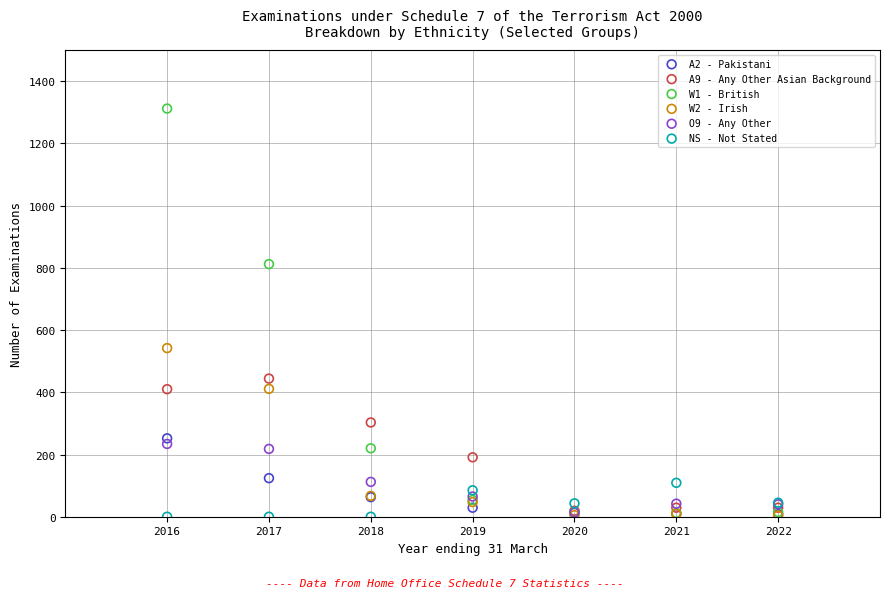

Which series contains the highest Y value?

W1 - British